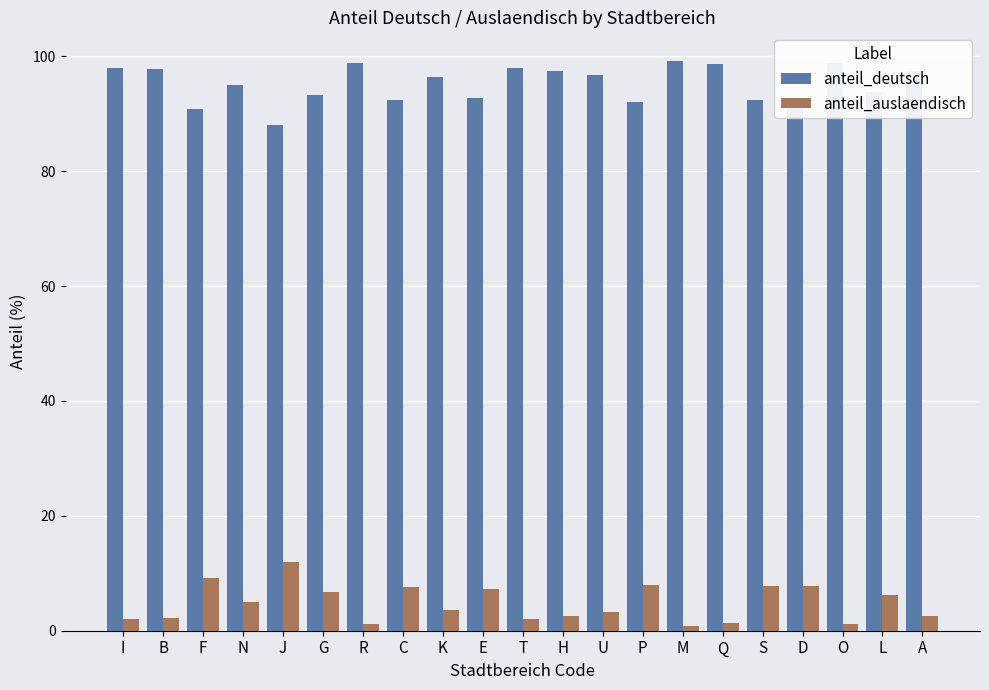

What is the difference between the highest and lowest values at A?

94.8